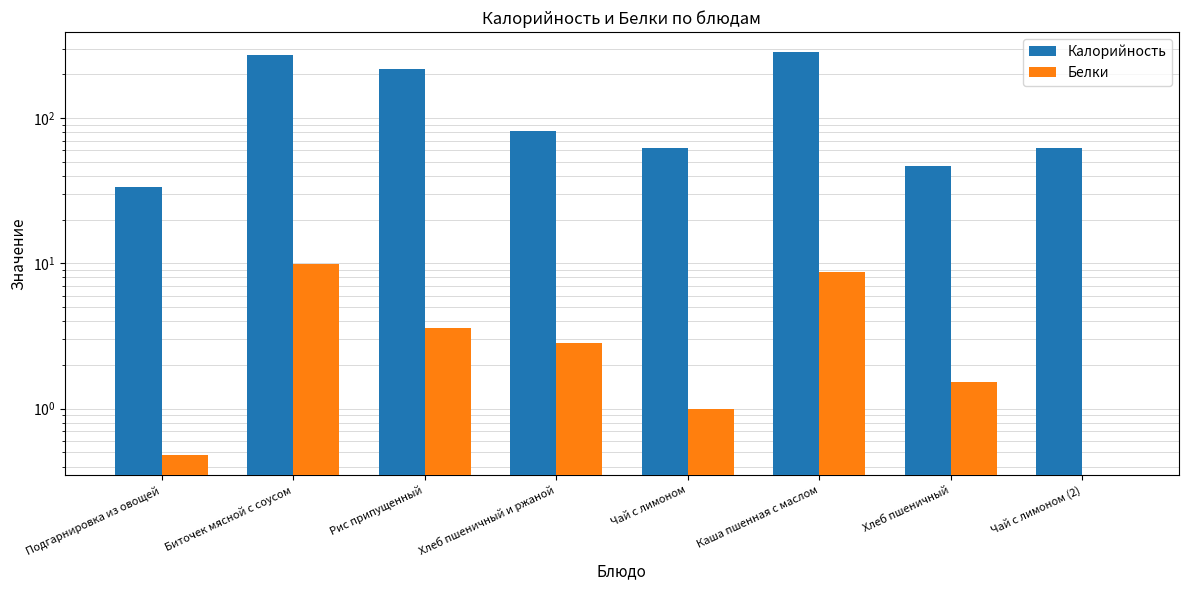

The value of Белки at Подгарнировка из овощей is 0.1. True or false?

False